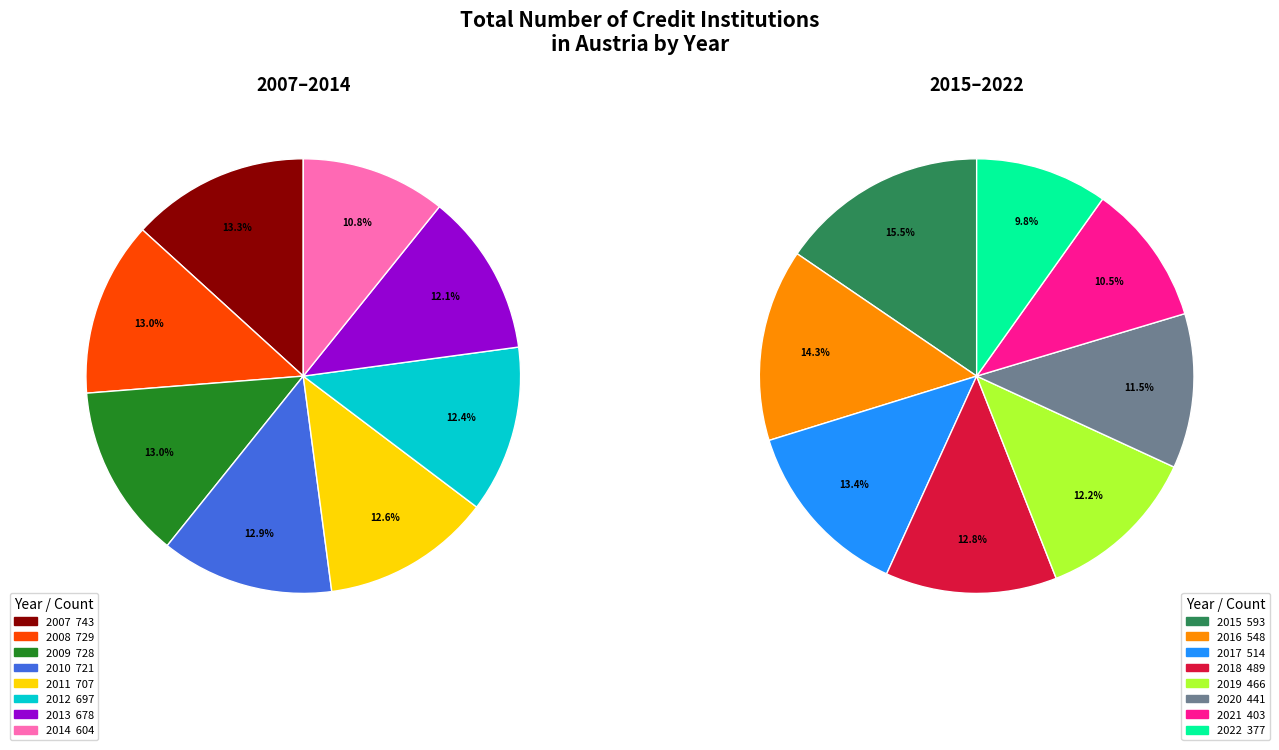

What is the ratio of the value at 2016 to the value at 2008?

0.8